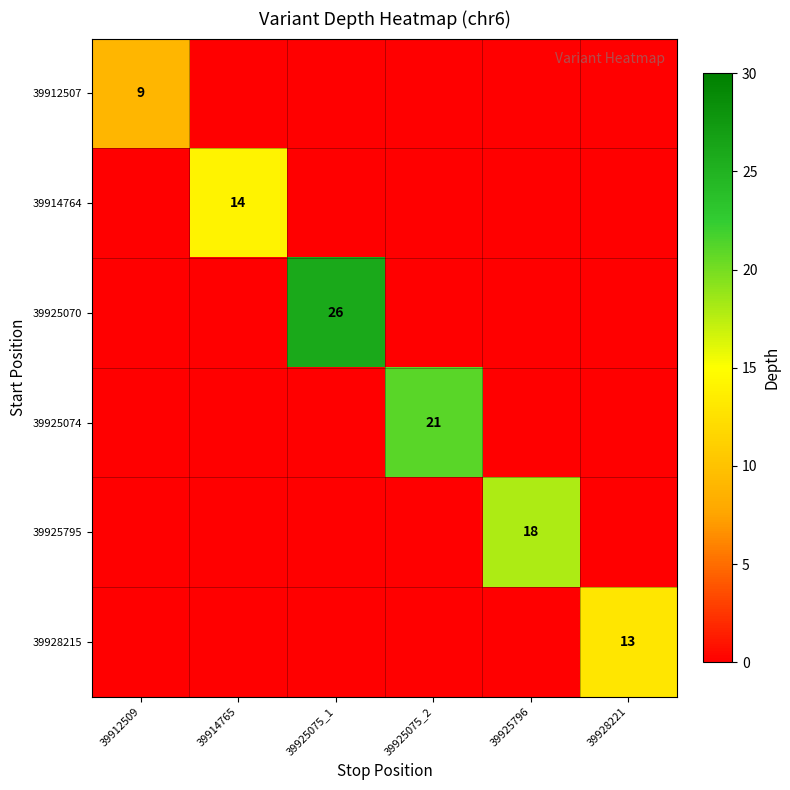

The value of 39925070 at 39925075_1 is 36. True or false?

False